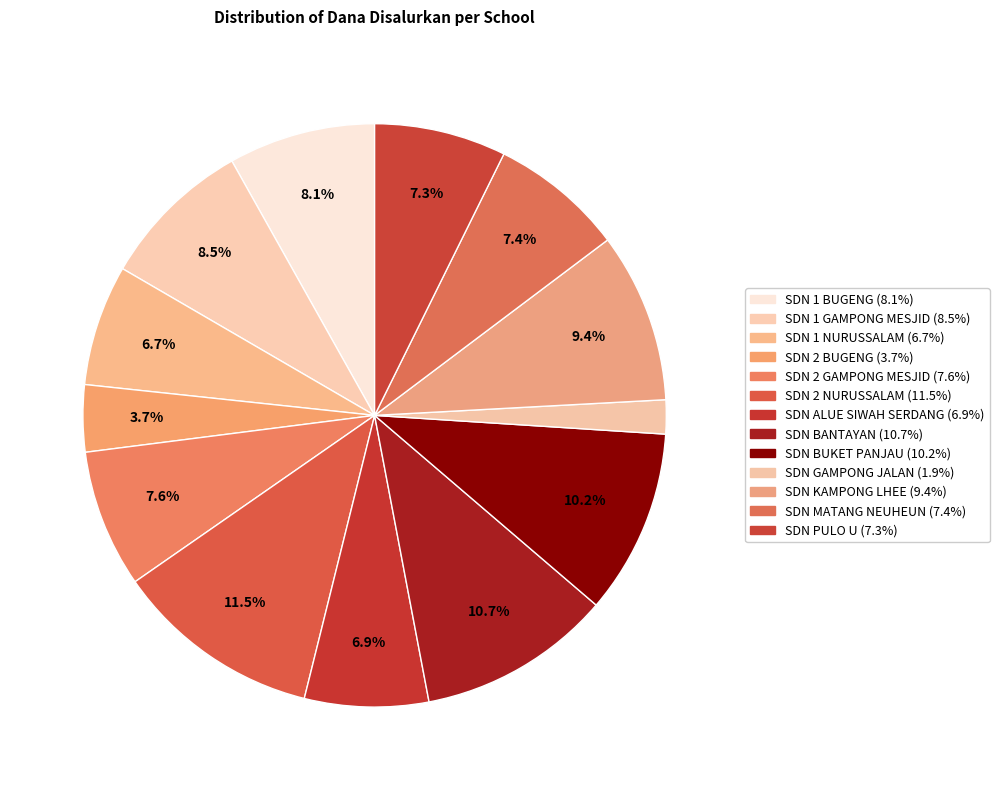

How many slices are in this pie chart?

13